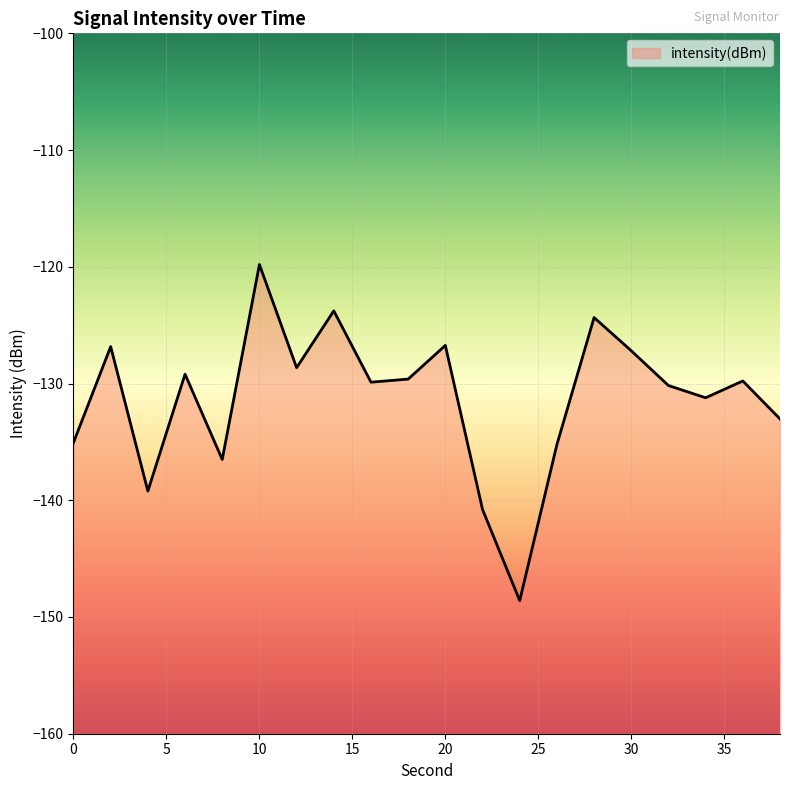

True or false: there are more than 2 points higher than both neighbors.

True